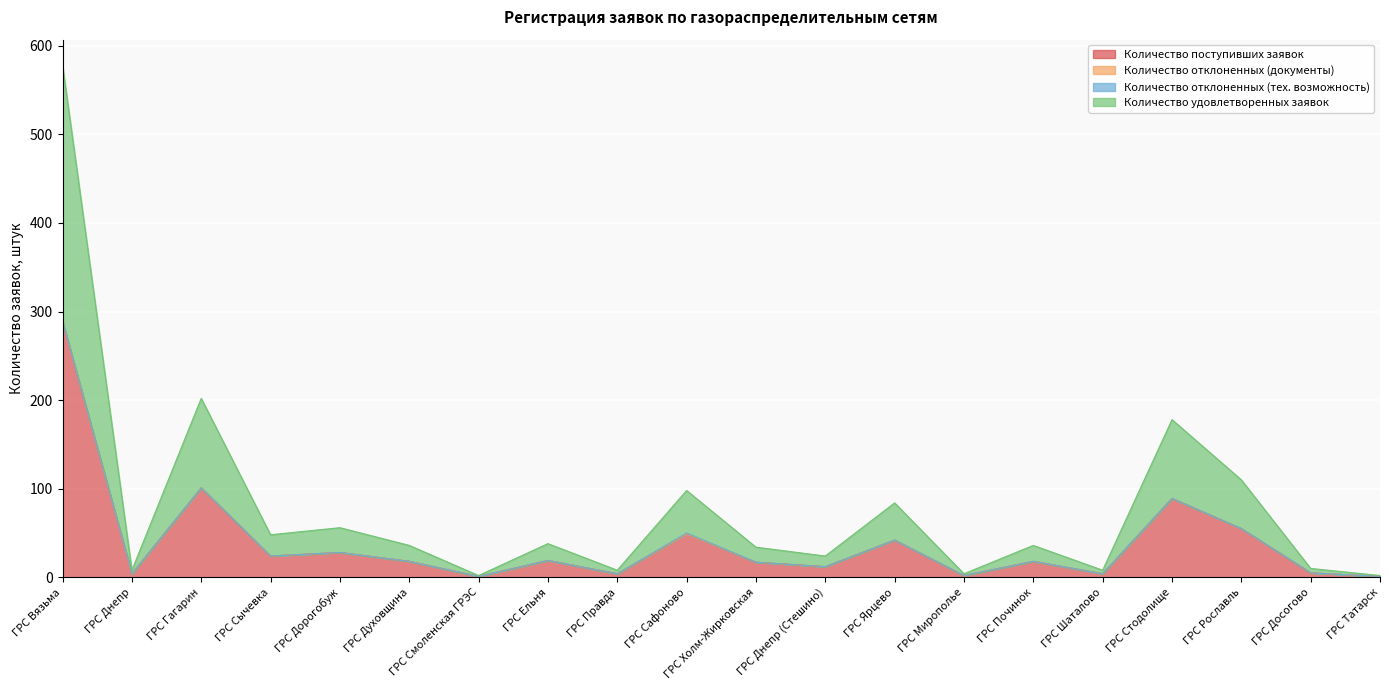

True or false: Количество поступивших заявок and Количество удовлетворенных заявок intersect in this chart.

False